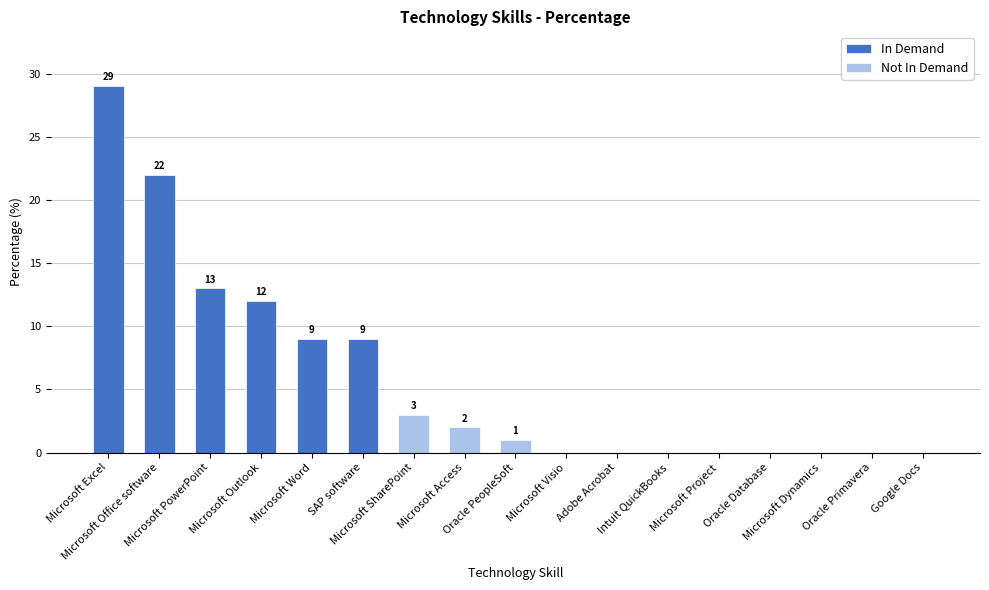

The chart shows a value of -10 at Oracle Primavera. True or false?

False